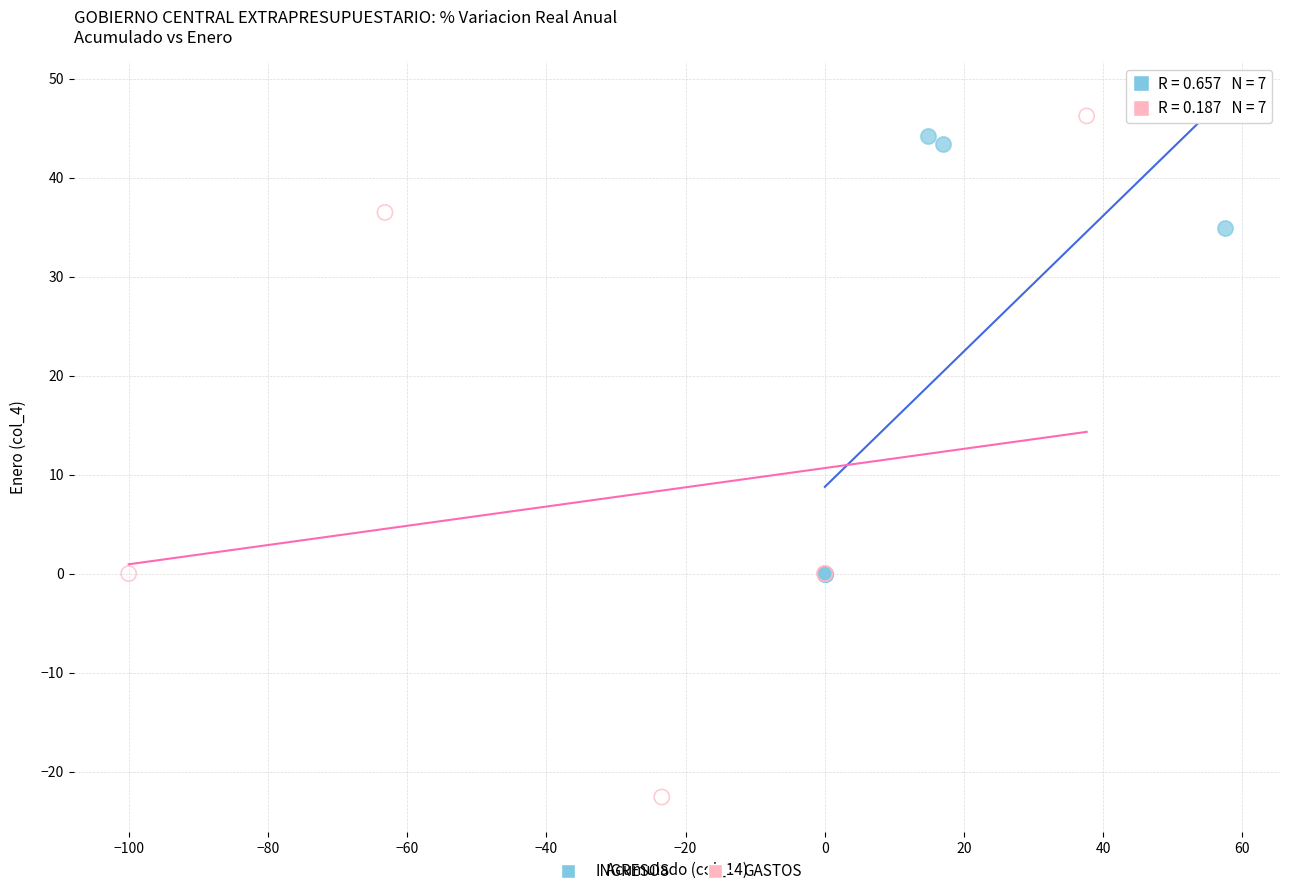

Which series contains the highest Y value?

GASTOS